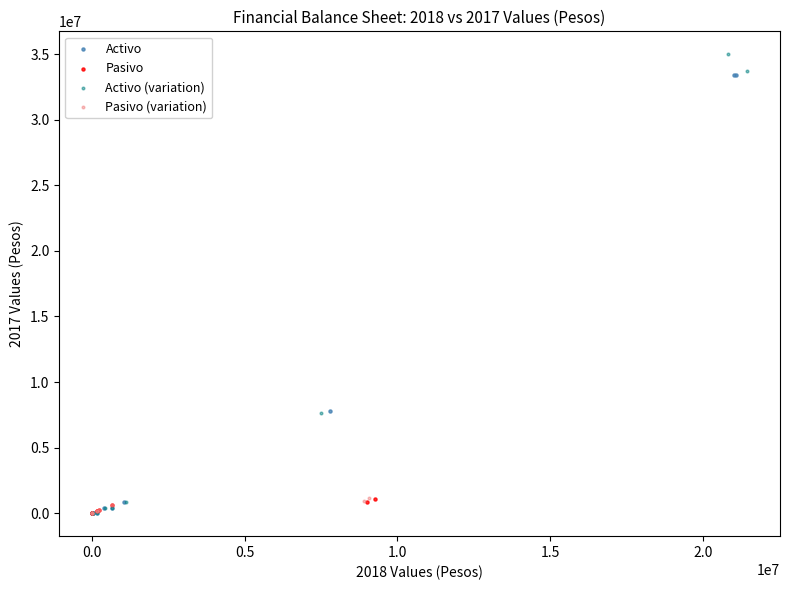

Which series reaches the maximum Y coordinate?

Activo (variation)